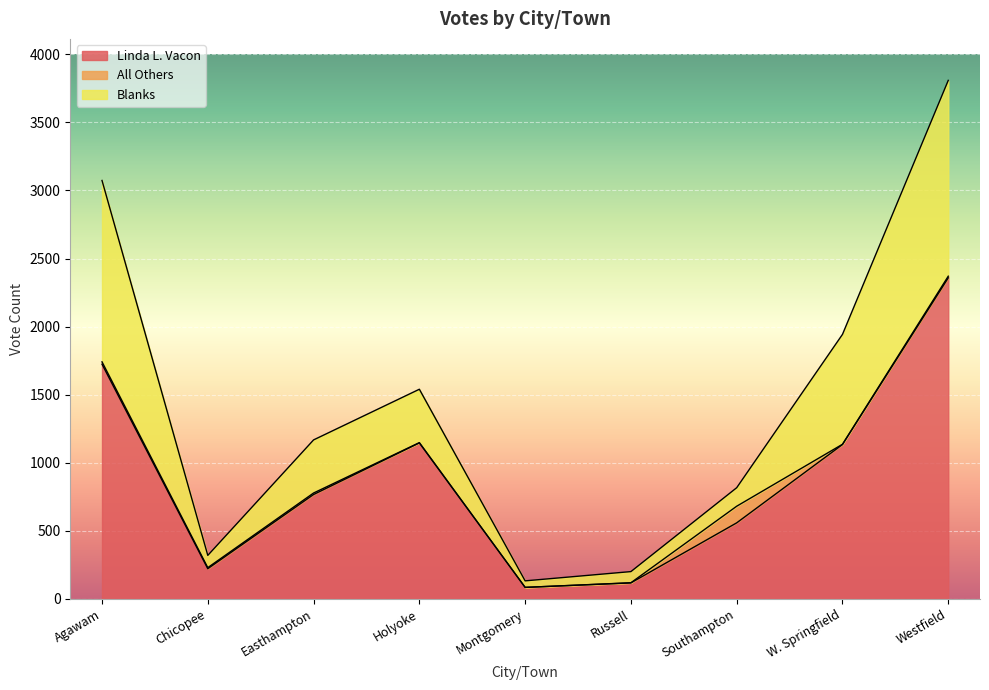

What is the value of the Linda L. Vacon point at the 7th from the left?

559